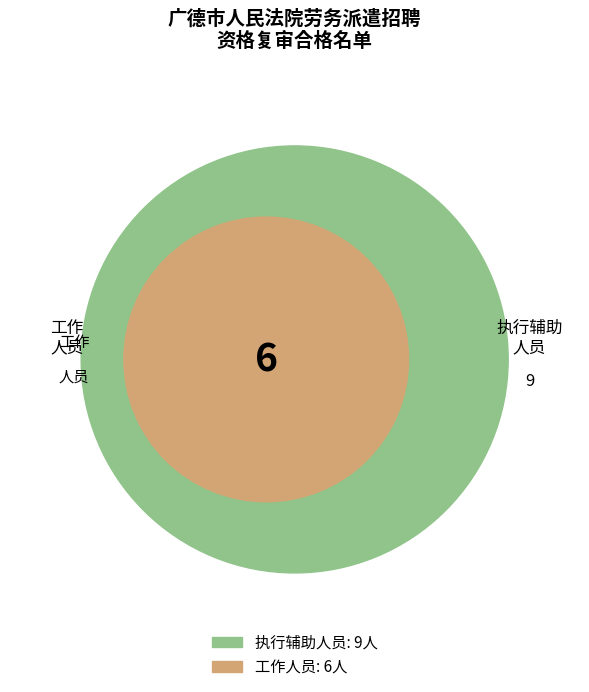

Is it true that 工作人员 is 30% of the pie?

False